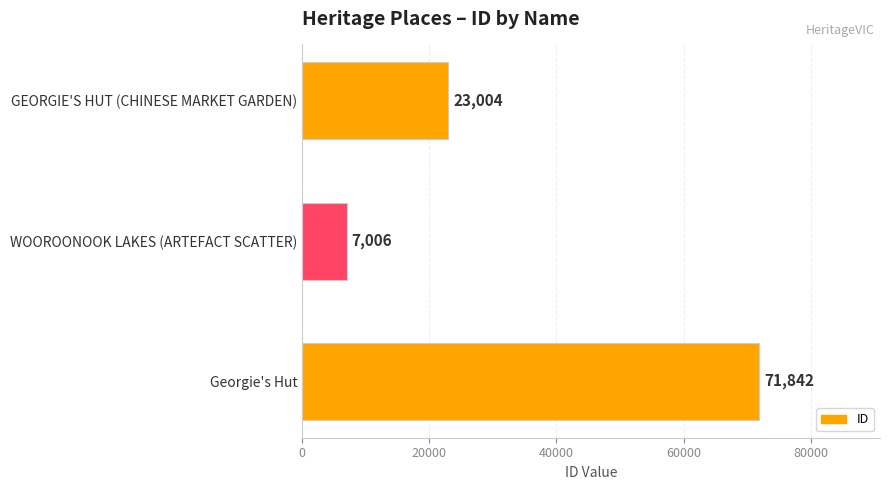

True or false: the data shows 71842 at Georgie's Hut.

True